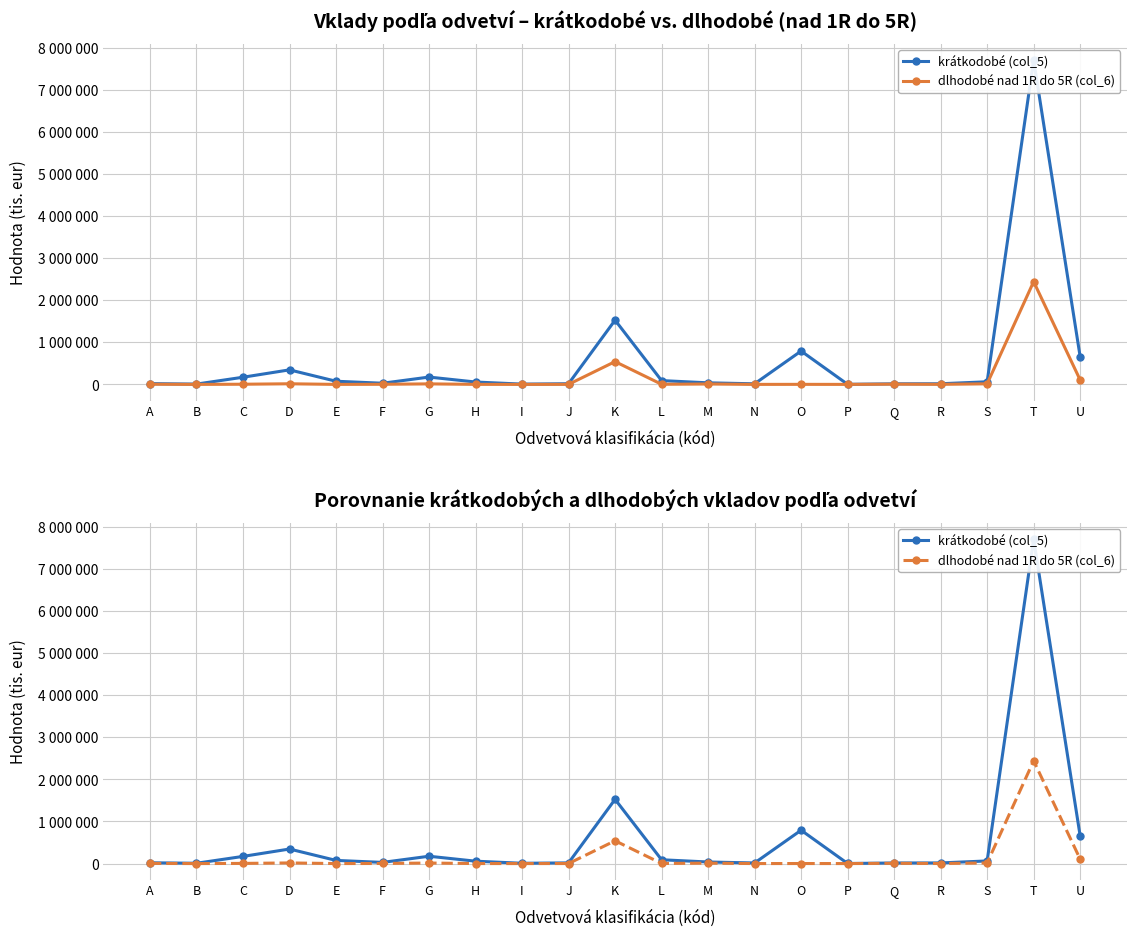

Is it true that dlhodobé nad 1R do 5R (col_6) equals 284 at J?

False